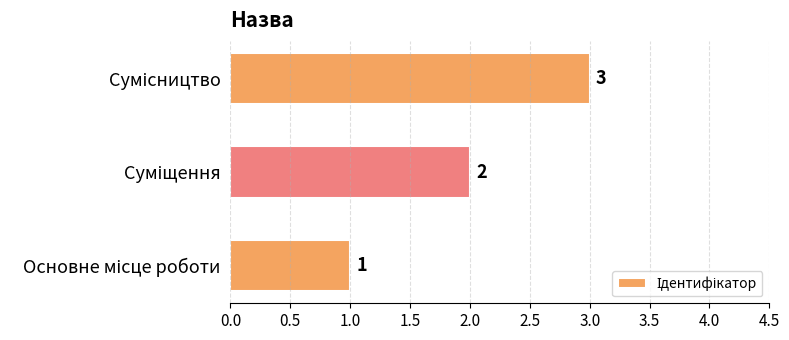

What is the average value?

2